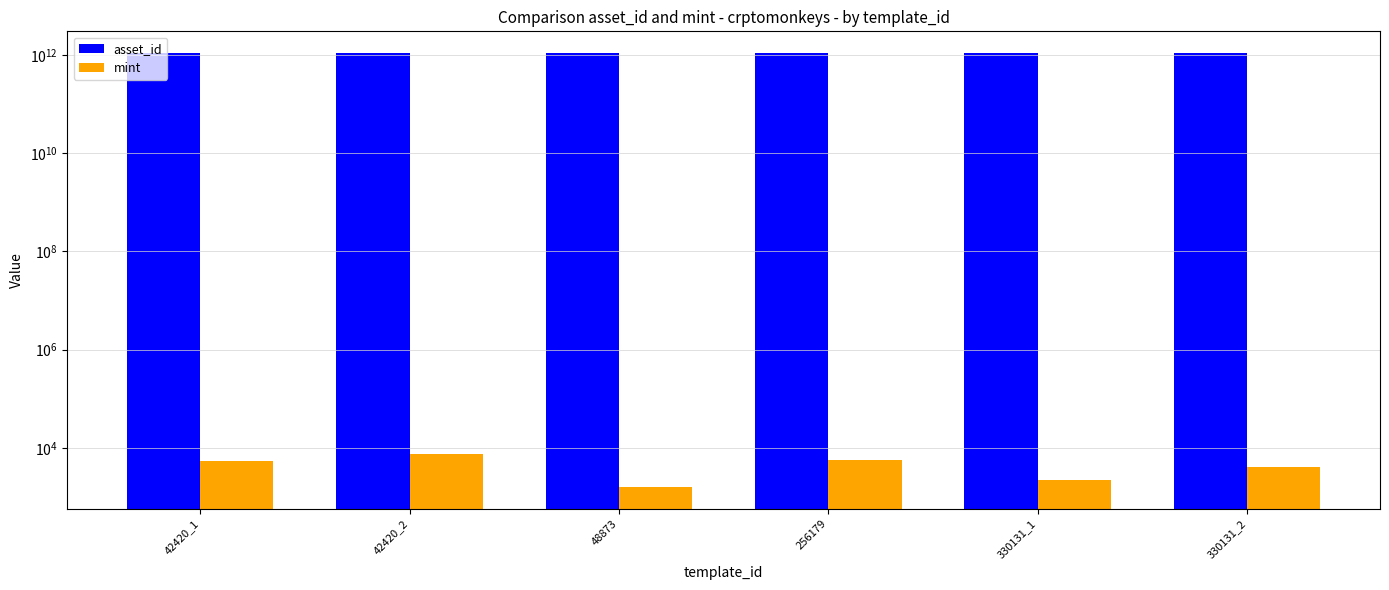

What is the label of the 4th bar from the left?

256179